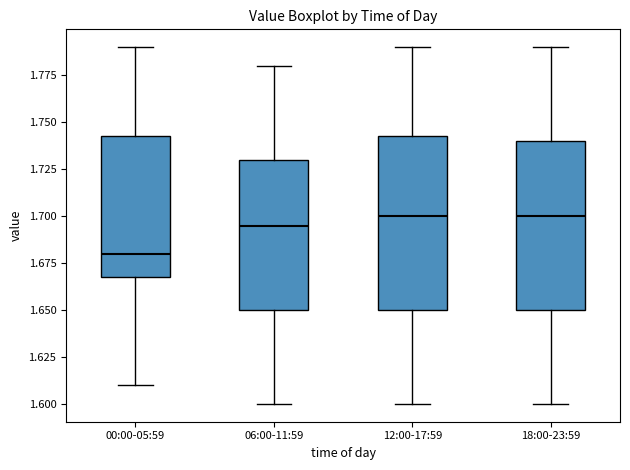

Reading left to right, read every box against the y-axis: the position of its median line, the range the box covers, and the ends of its whiskers. The values are not printed on the chart, so give them approximately, as read against the axis.

00:00-05:59: median 1.680, box 1.670 to 1.745, whiskers 1.610 to 1.790
06:00-11:59: median 1.695, box 1.650 to 1.730, whiskers 1.600 to 1.780
12:00-17:59: median 1.700, box 1.650 to 1.745, whiskers 1.600 to 1.790
18:00-23:59: median 1.700, box 1.650 to 1.740, whiskers 1.600 to 1.790